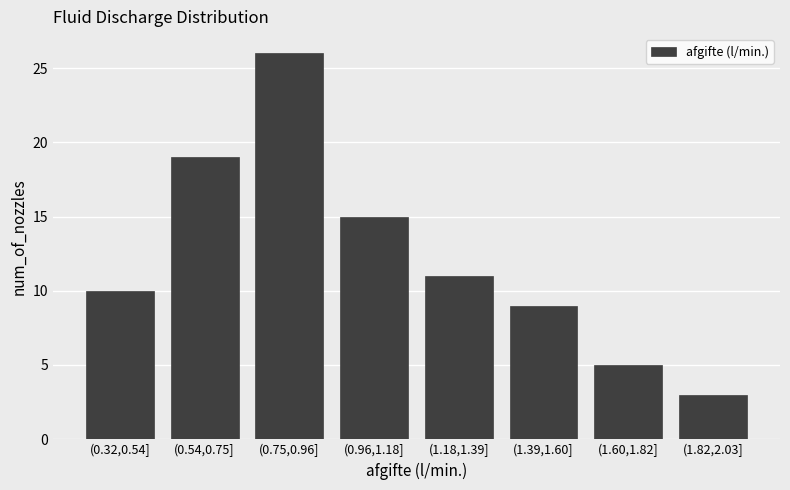

Reading left to right, what are all the values shown in this chart?

(0.32,0.54]=10	(0.54,0.75]=19	(0.75,0.96]=26	(0.96,1.18]=15	(1.18,1.39]=11	(1.39,1.60]=9	(1.60,1.82]=5	(1.82,2.03]=3